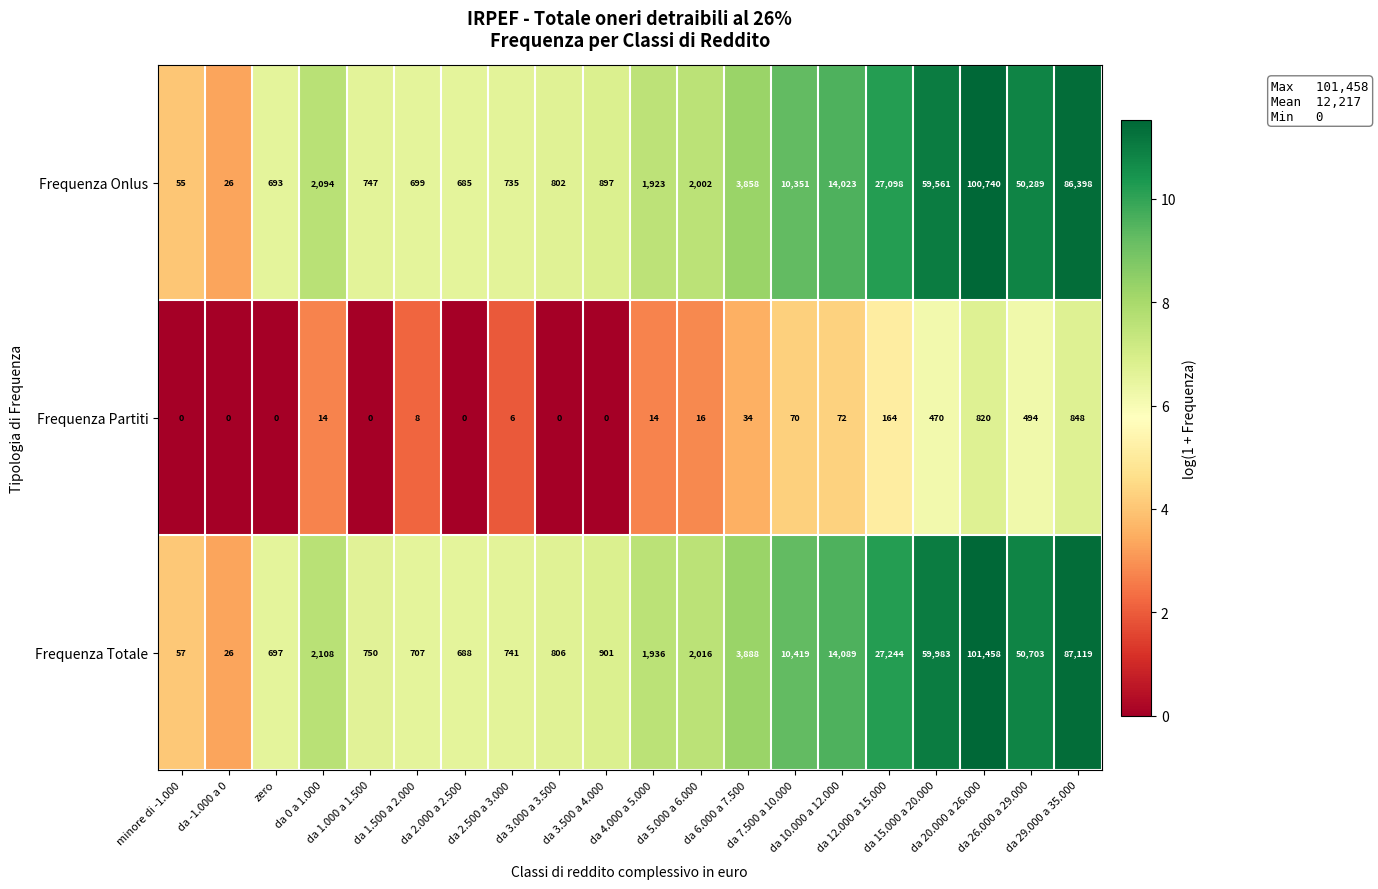

What is the greatest value displayed?

101458